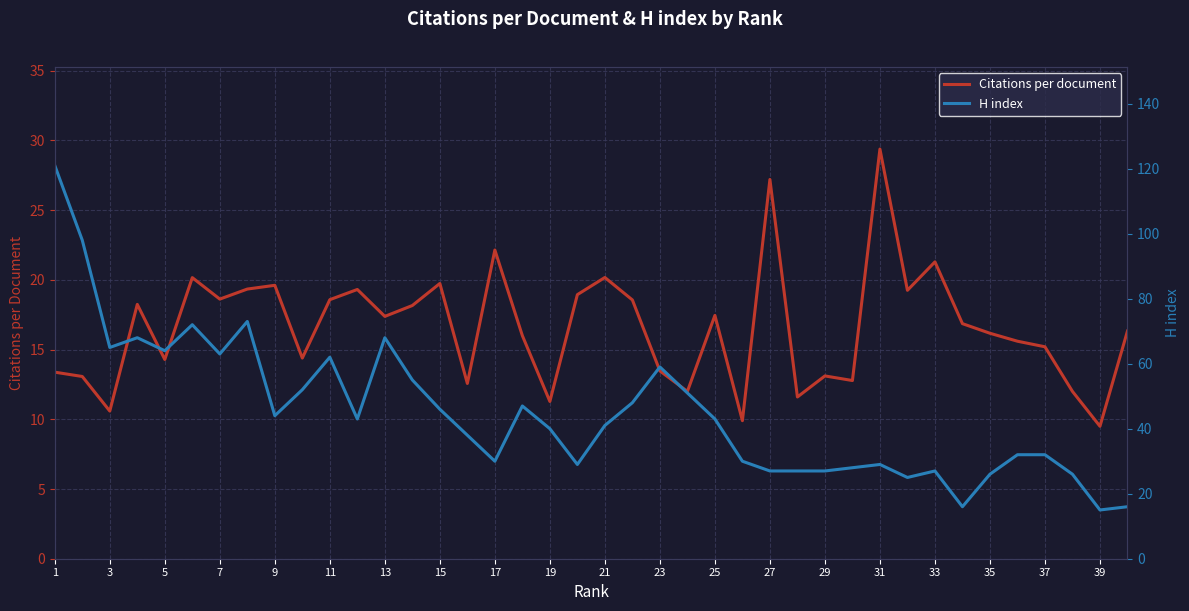

At which label does H index first exceed 43?

1